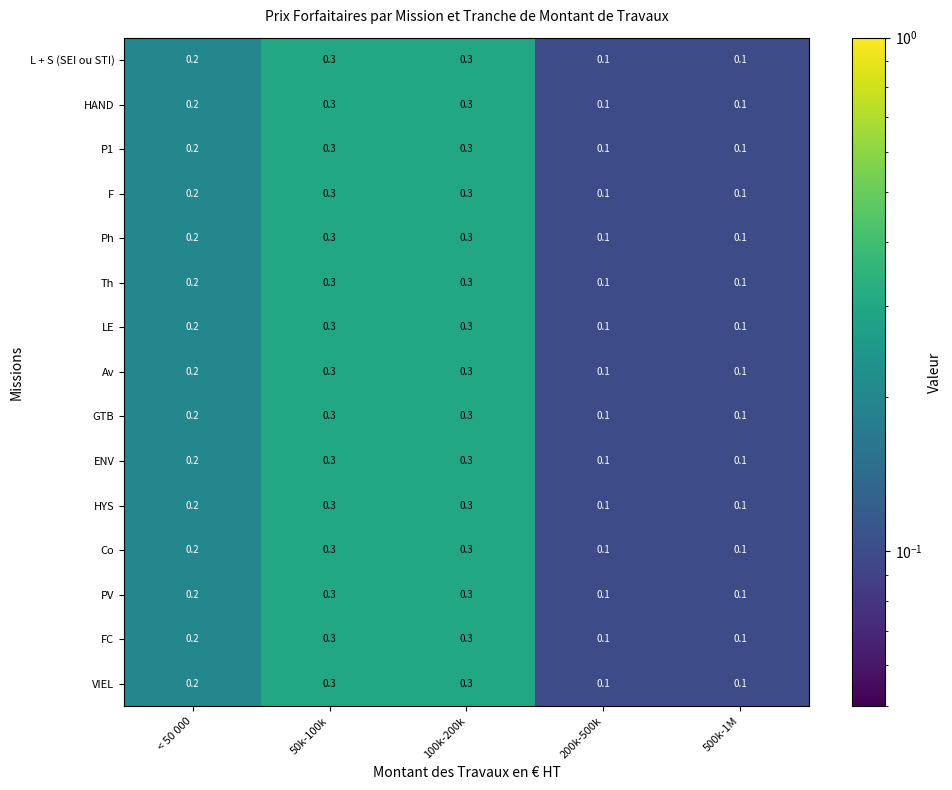

What is the total value across all series at 200k-500k?

1.5